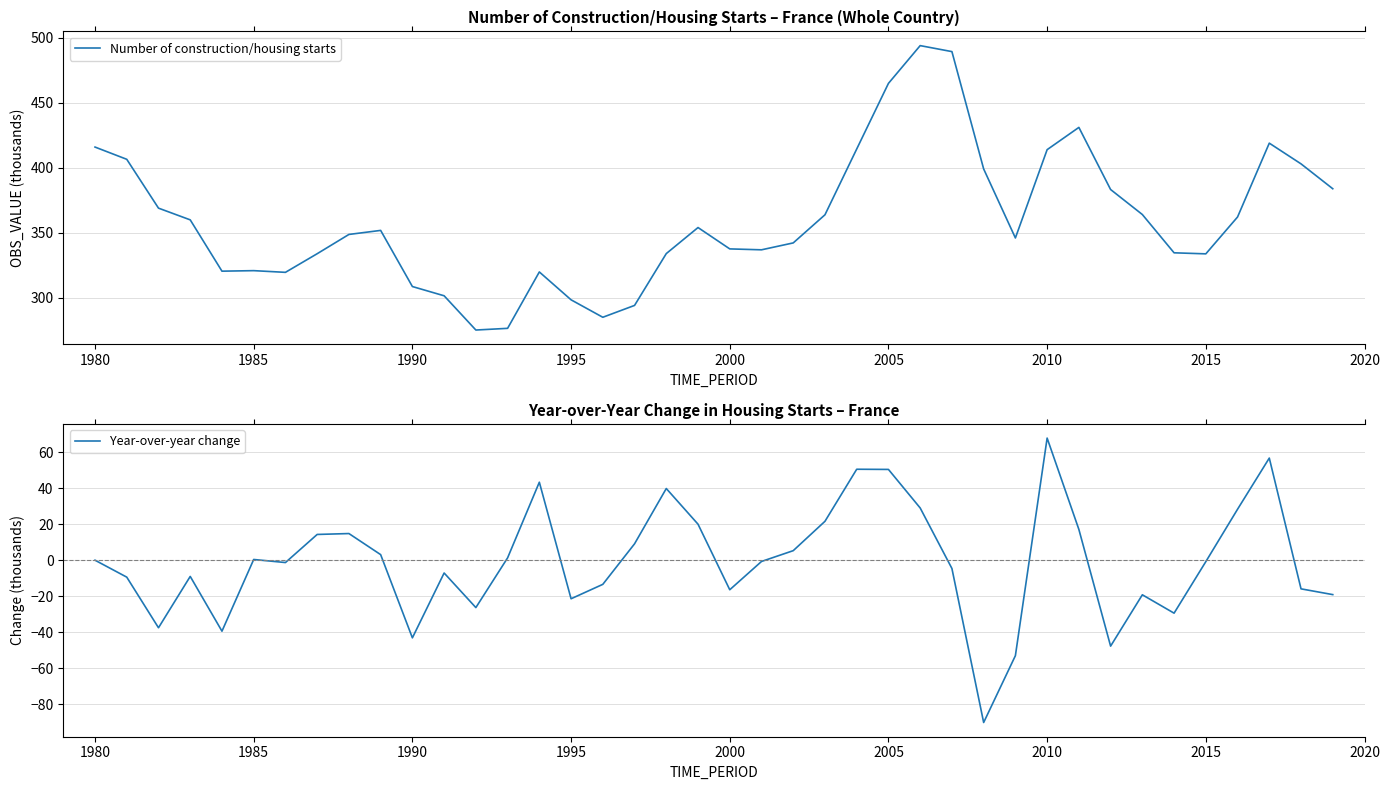

What is the highest value of the Number of construction/housing starts series?

493.8